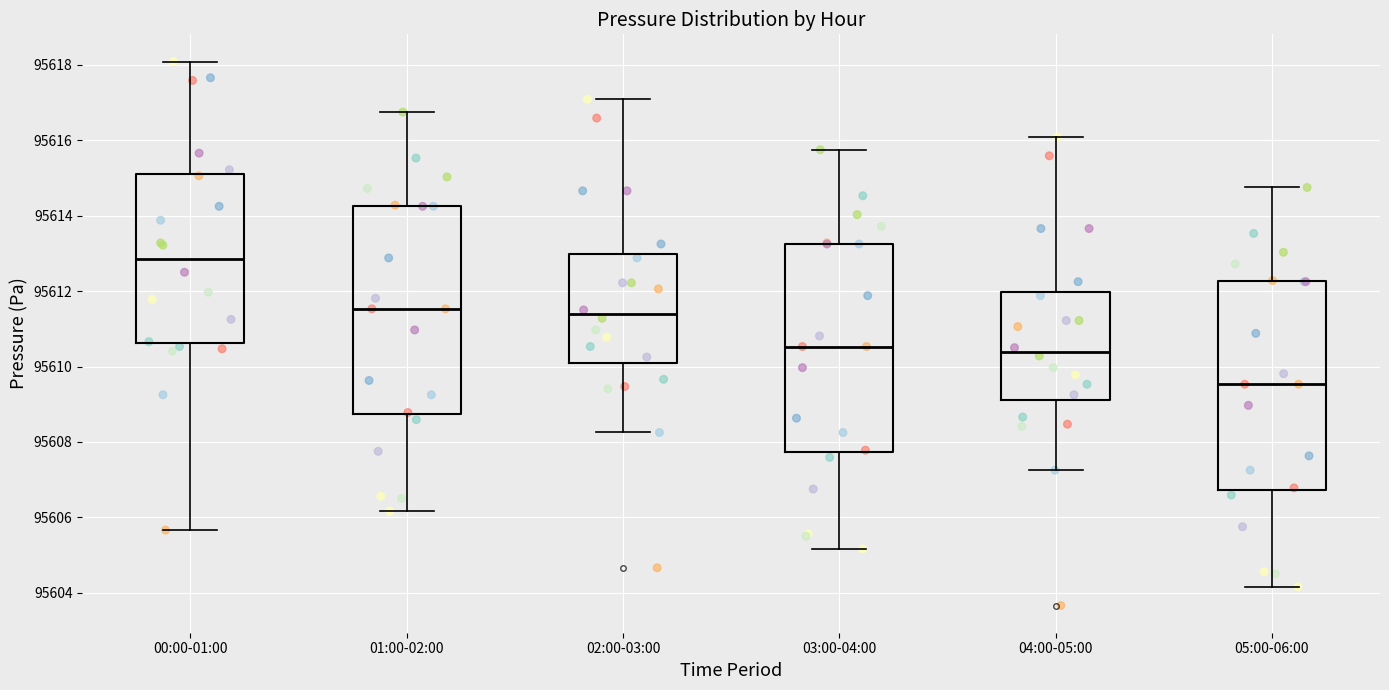

Reading left to right, read every box against the y-axis: the position of its median line, the range the box covers, and the ends of its whiskers. The values are not printed on the chart, so give them approximately, as read against the axis.

00:00-01:00: median 95612.8, box 95610.6 to 95615.2, whiskers 95605.6 to 95618.0
01:00-02:00: median 95611.6, box 95608.8 to 95614.2, whiskers 95606.2 to 95616.8
02:00-03:00: median 95611.4, box 95610.2 to 95613.0, whiskers 95608.2 to 95617.0
03:00-04:00: median 95610.6, box 95607.8 to 95613.2, whiskers 95605.2 to 95615.8
04:00-05:00: median 95610.4, box 95609.2 to 95612.0, whiskers 95607.2 to 95616.0
05:00-06:00: median 95609.6, box 95606.8 to 95612.2, whiskers 95604.2 to 95614.8